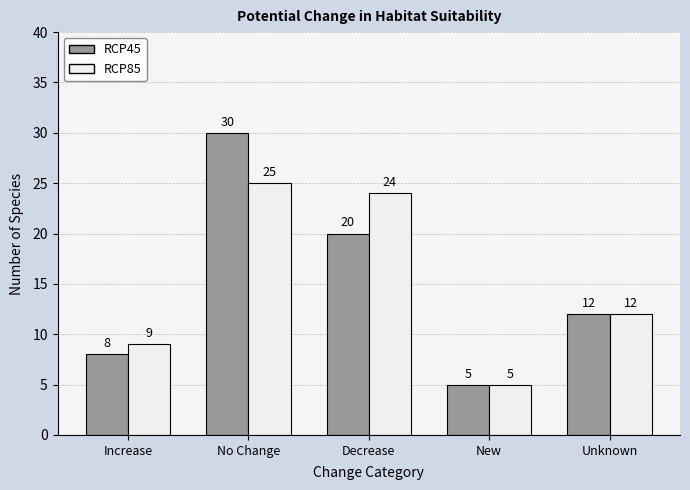

What are all the series names shown in the legend?

RCP45, RCP85